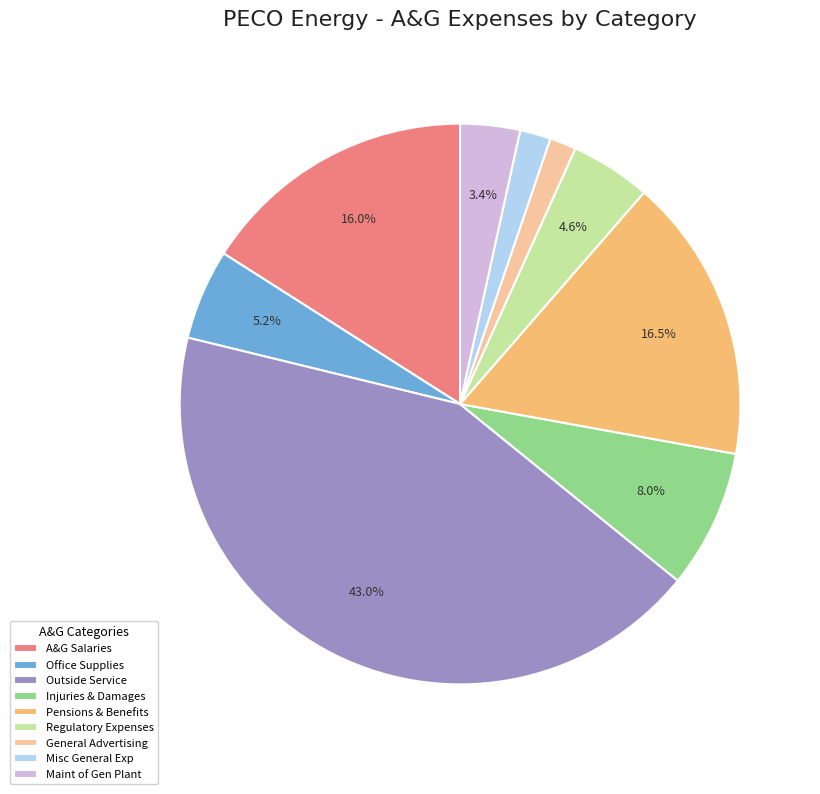

What is the total percentage of A&G Salaries and Maint of Gen Plant?

19.4%